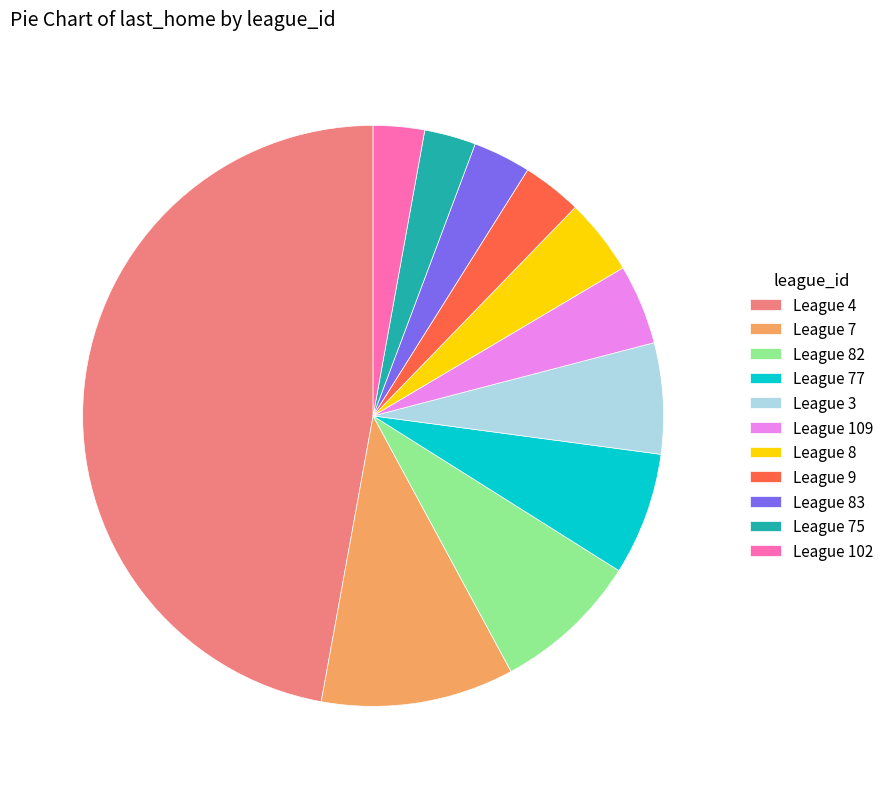

Is it true that League 102 is 3% of the pie?

True